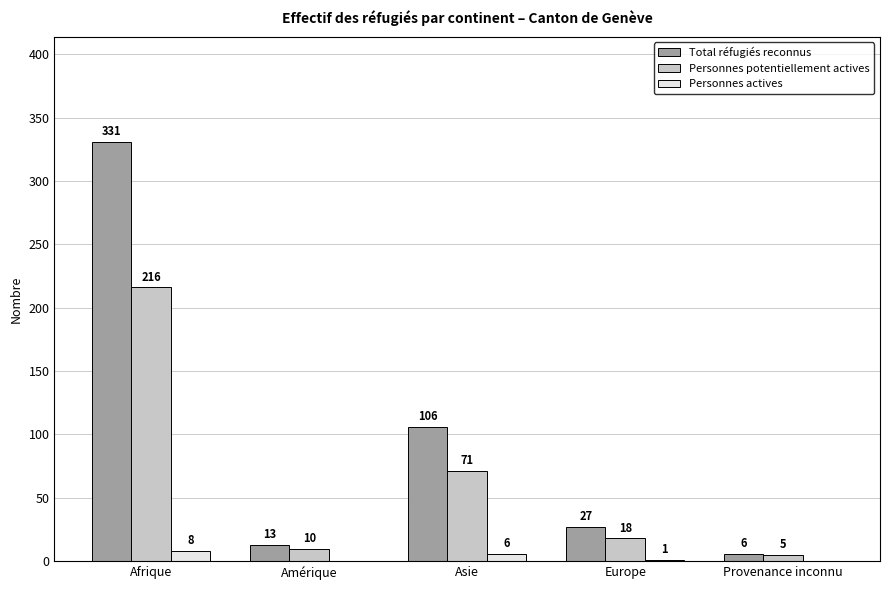

What is the total value across all series at Amérique?

23